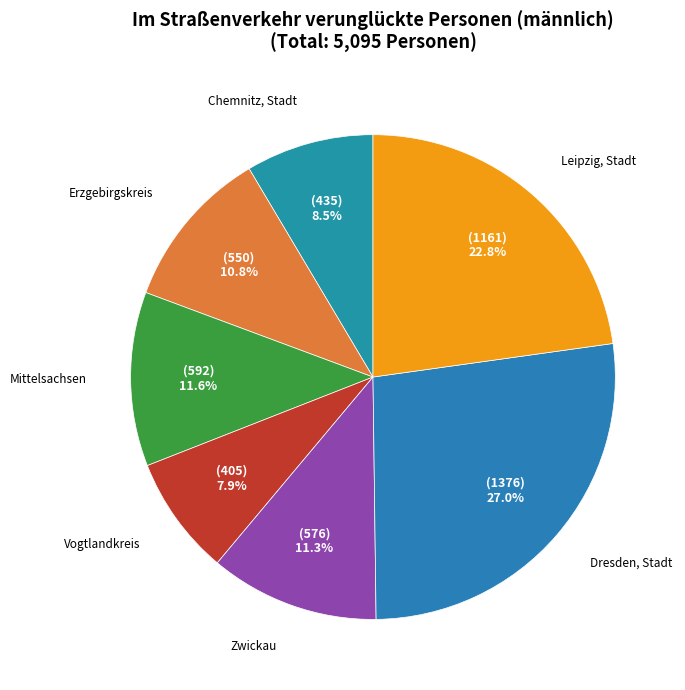

How many slices are in this pie chart?

7